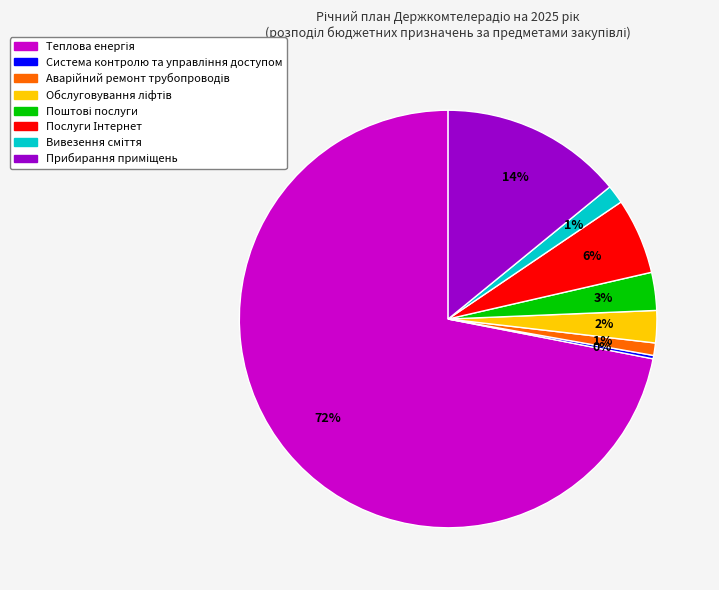

To the nearest percent, what is the average slice percentage?

12%